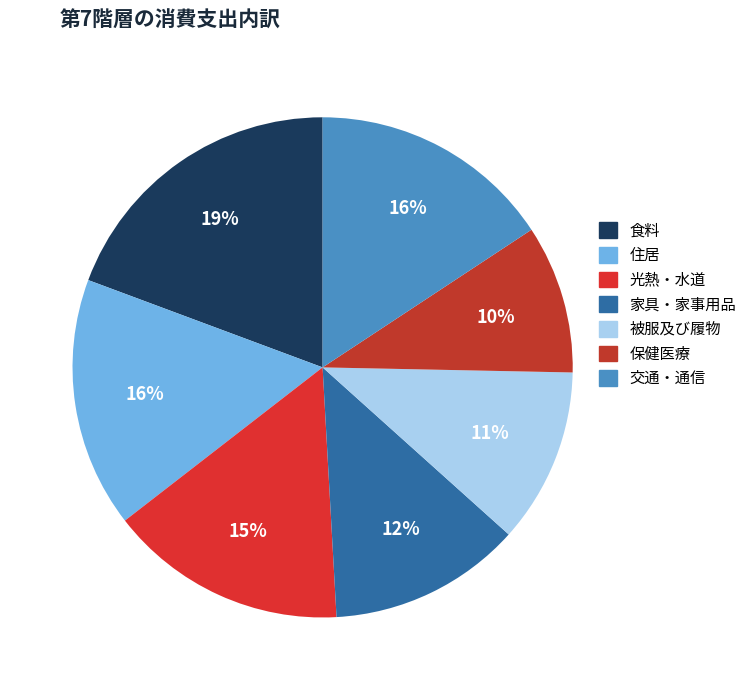

Approximately how many times larger is the value at 保健医療 compared to 交通・通信?

0.6